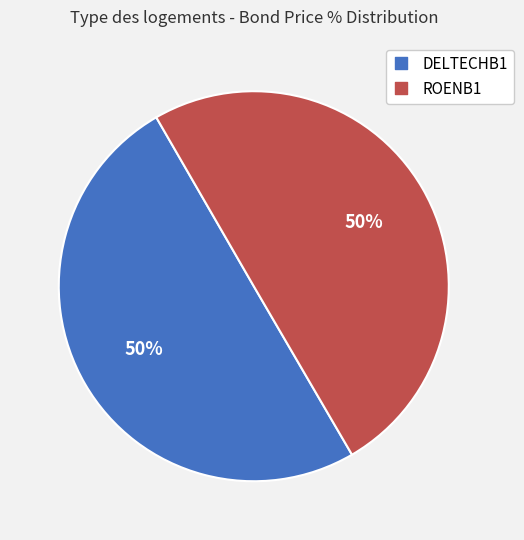

To the nearest percent, what is the combined percentage of DELTECHB1 and ROENB1?

100%